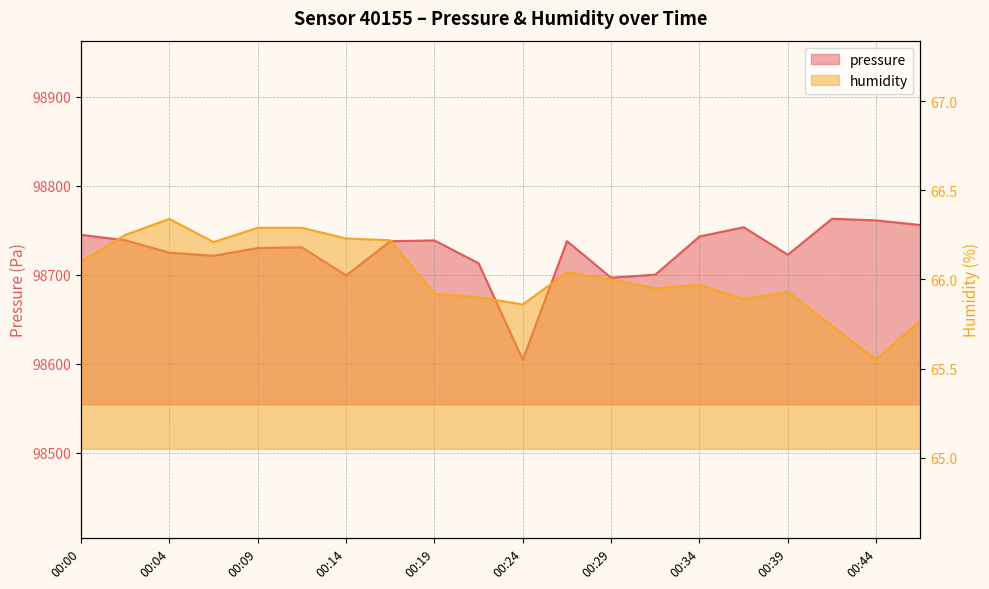

How many values in the pressure series are below 98737?

10